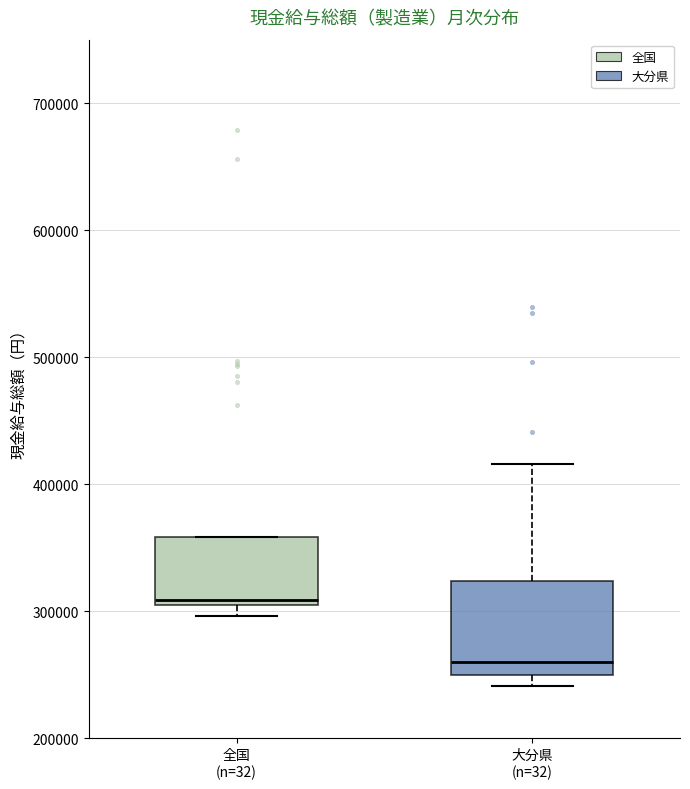

Reading left to right, read every box against the y-axis: the position of its median line, the range the box covers, and the ends of its whiskers. The values are not printed on the chart, so give them approximately, as read against the axis.

全国 (n=32): median 310000, box 300000 to 360000, whiskers 300000 (just below the box's lower edge) to 360000
大分県 (n=32): median 260000, box 250000 to 320000, whiskers 240000 to 420000